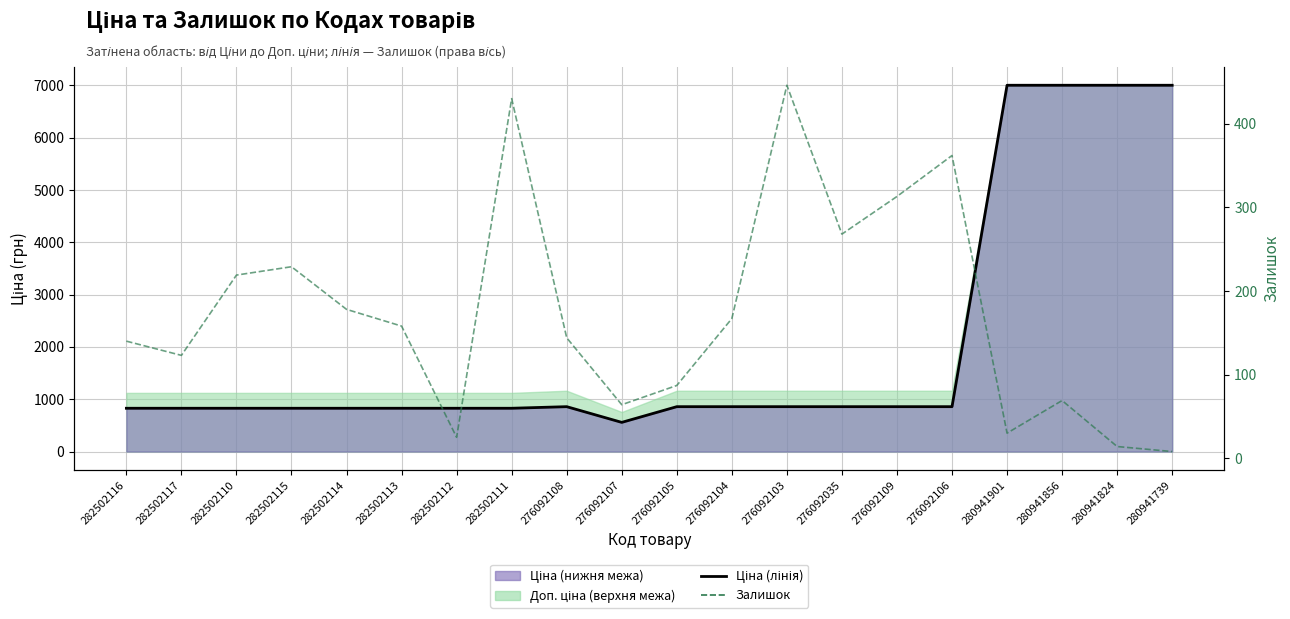

How many interior local peaks does the Залишок series have?

5